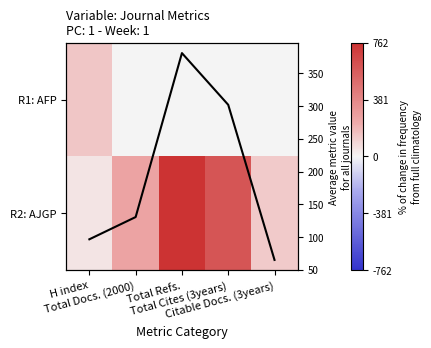

What is the approximate value of Average across journals at Total Docs. (2000)?

130.5